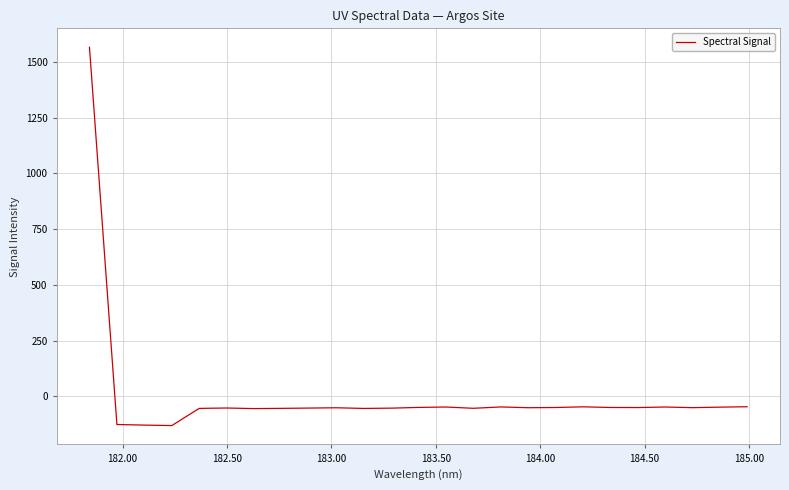

What is the difference between the maximum and minimum values?

1695.7